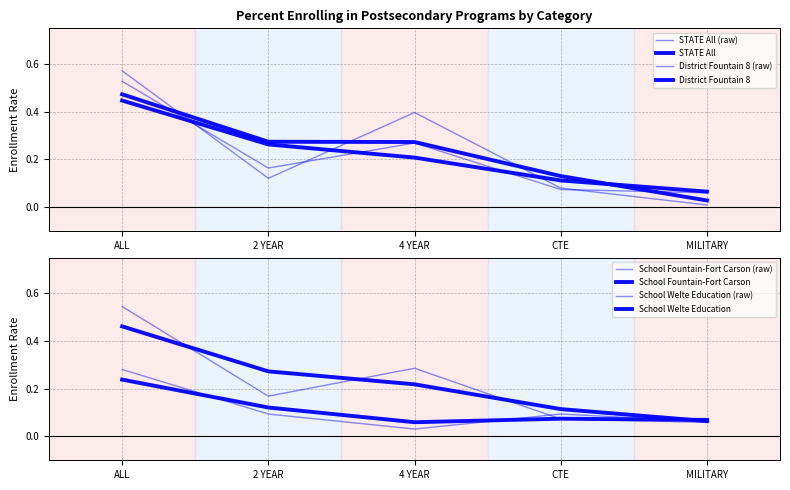

How many School Fountain-Fort Carson values are between 0 and 1?

5